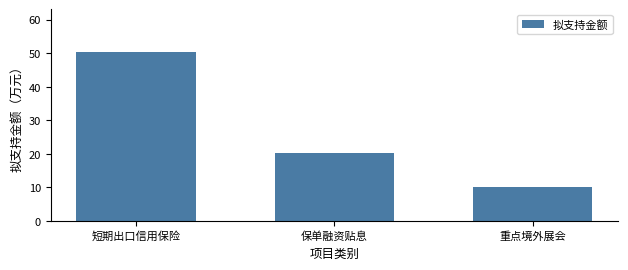

Reading left to right, list all the values displayed in this chart.

50.5	20.3	10.2